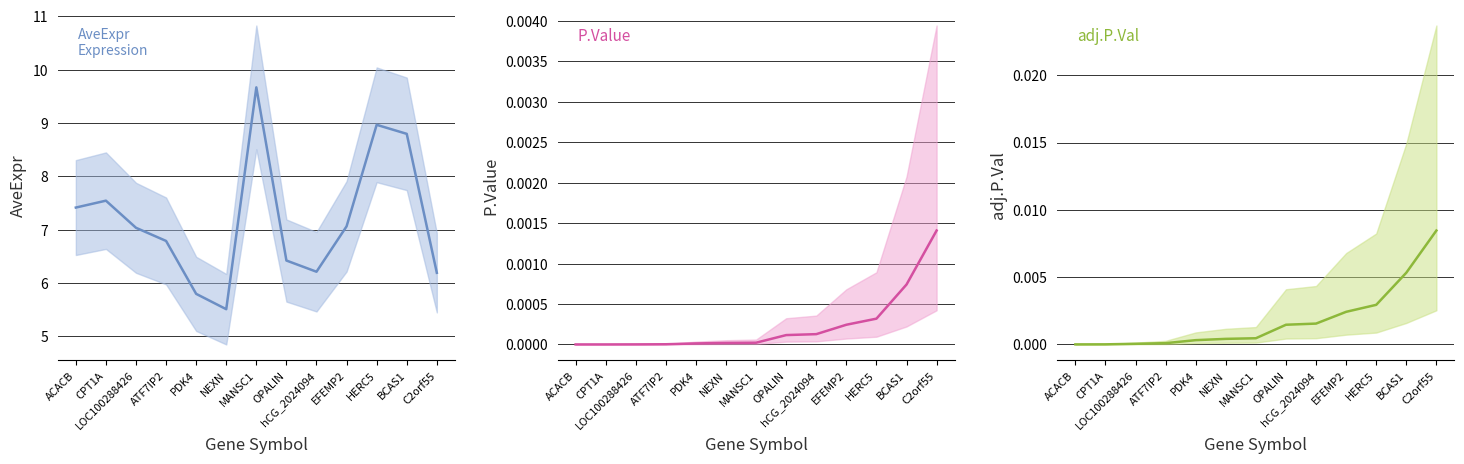

True or false: AveExpr and adj.P.Val intersect in this chart.

False